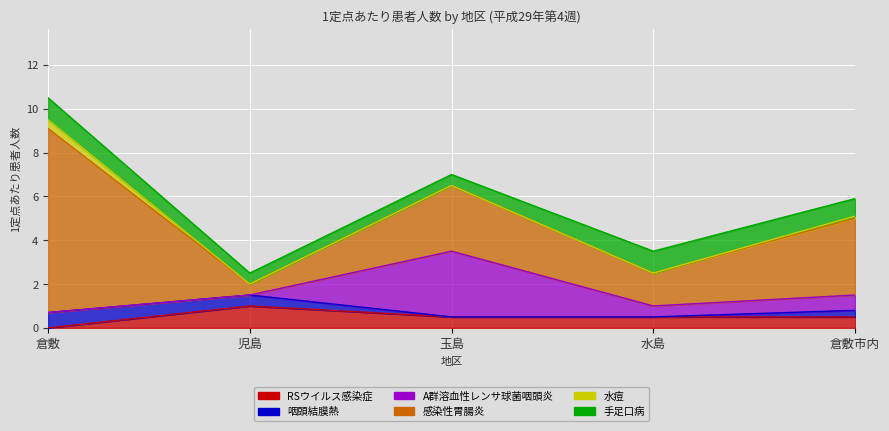

What is the label of the 1st point from the left?

倉敷